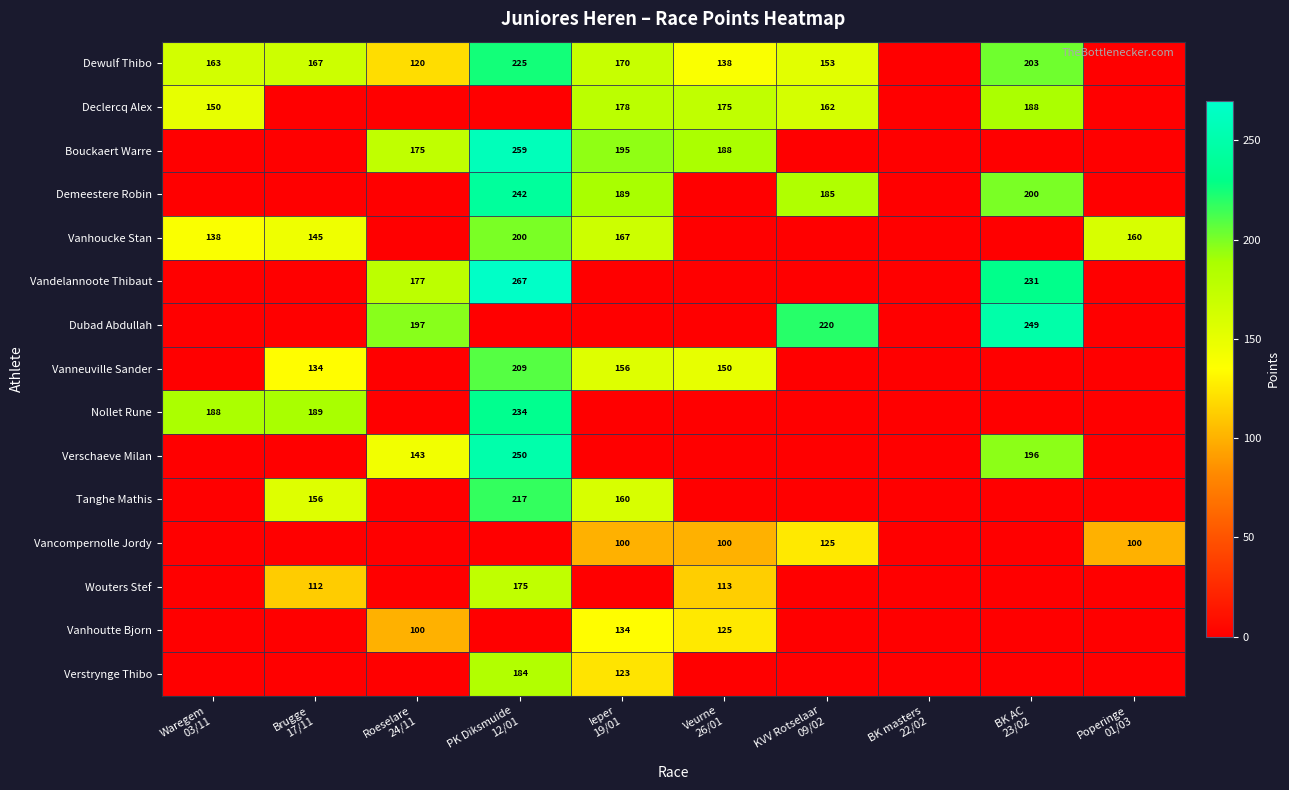

True or false: Verschaeve Milan has a value of 0 at Veurne 26/01.

True